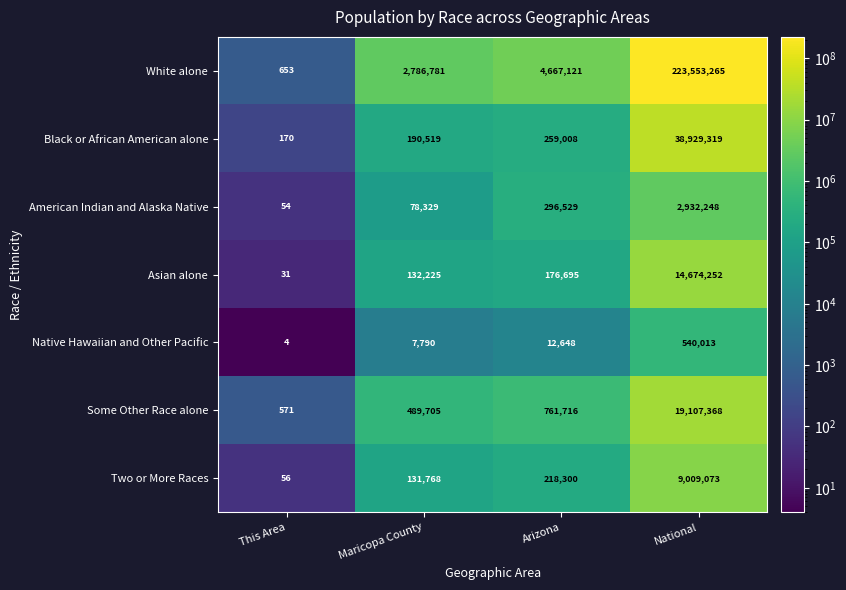

What is the spread (max minus min) of values at Arizona?

4654473